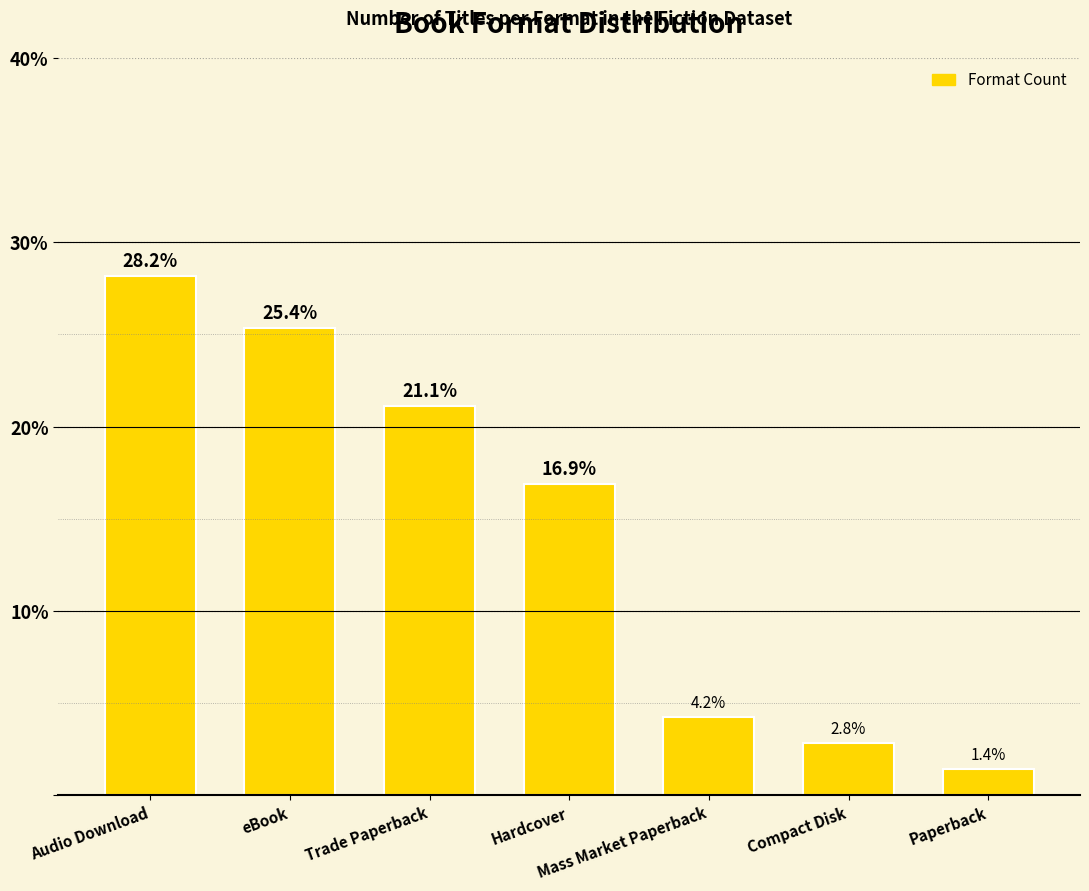

Reading left to right, extract all data points from this chart.

28.2	25.4	21.1	16.9	4.2	2.8	1.4